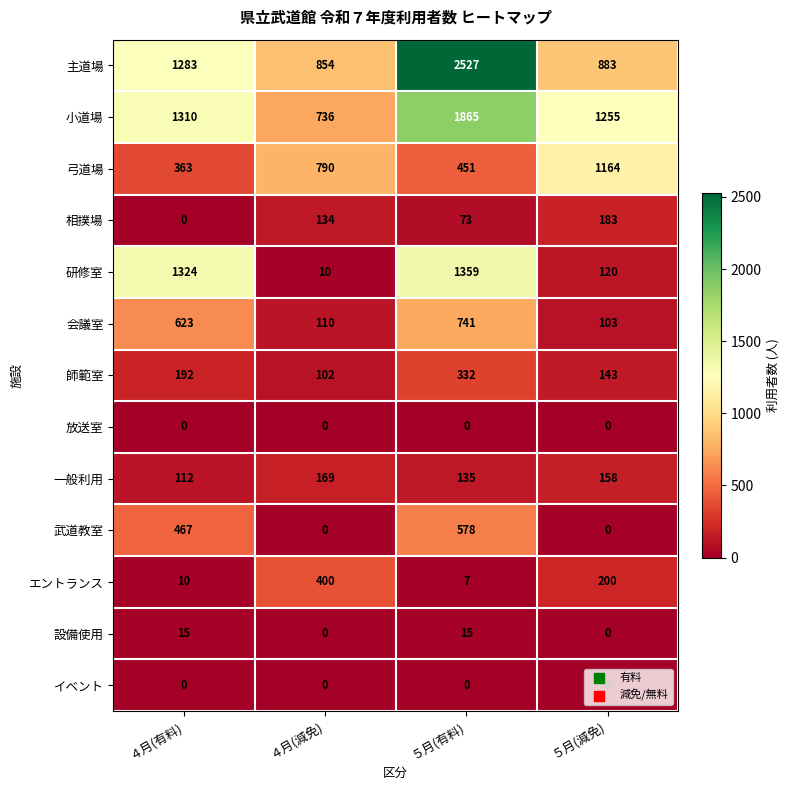

At which category is the sum across all series the highest?

５月(有料)